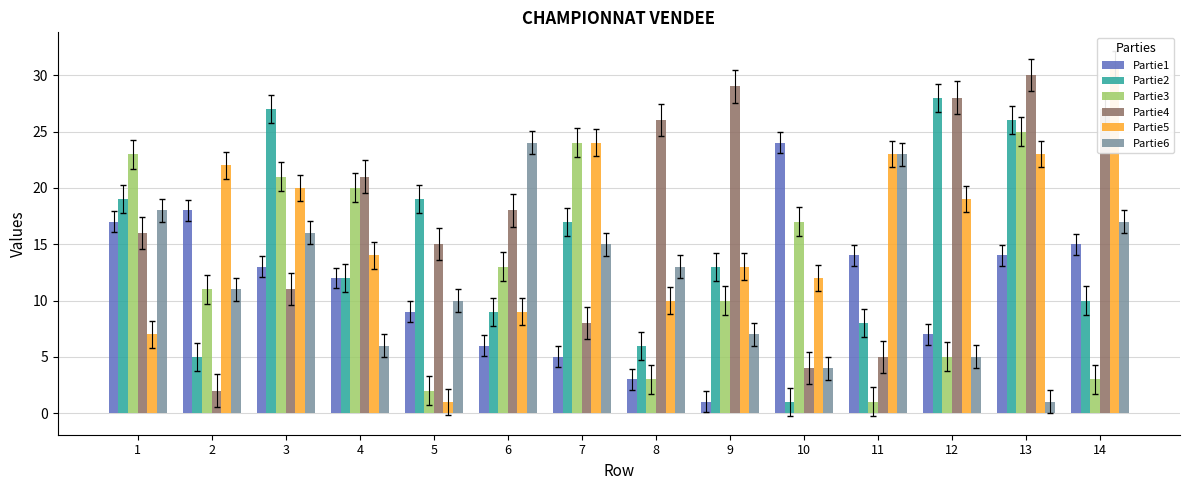

Is it true that Partie6 equals 36 at 11?

False